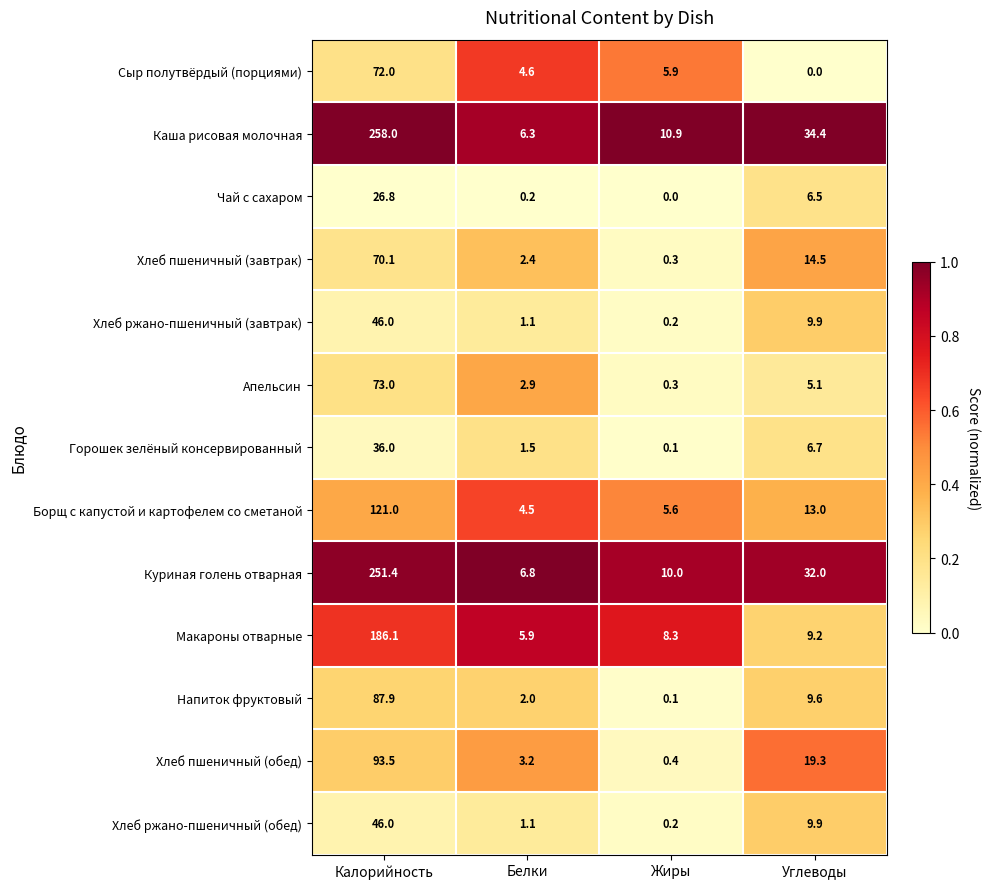

What is the difference between the maximum and second lowest values in the Хлеб ржано-пшеничный (завтрак) series?

44.9